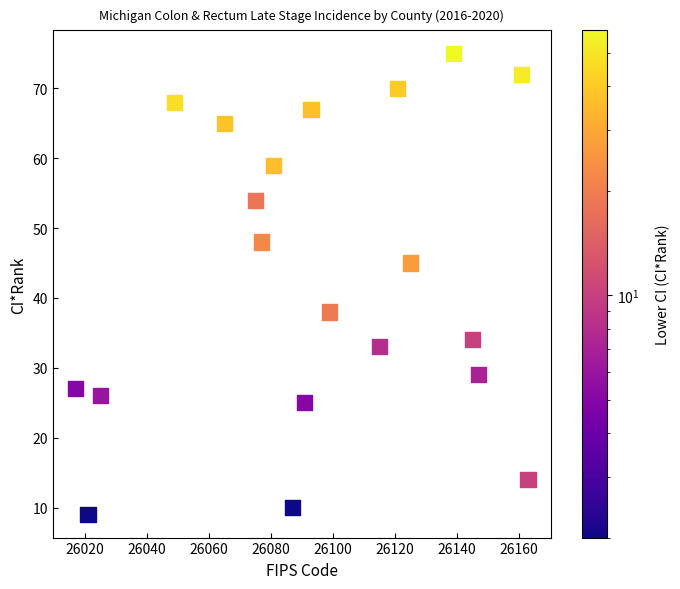

What Y value in the scatter plot is closest to 42?

45